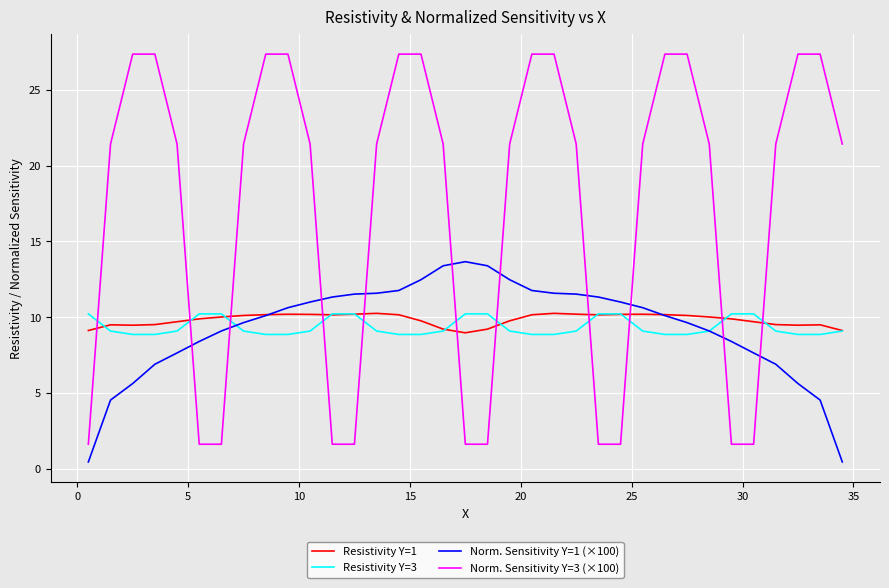

After their last crossing, which series has the higher values: Norm. Sensitivity Y=1 (×100) or Norm. Sensitivity Y=3 (×100)?

Norm. Sensitivity Y=3 (×100)